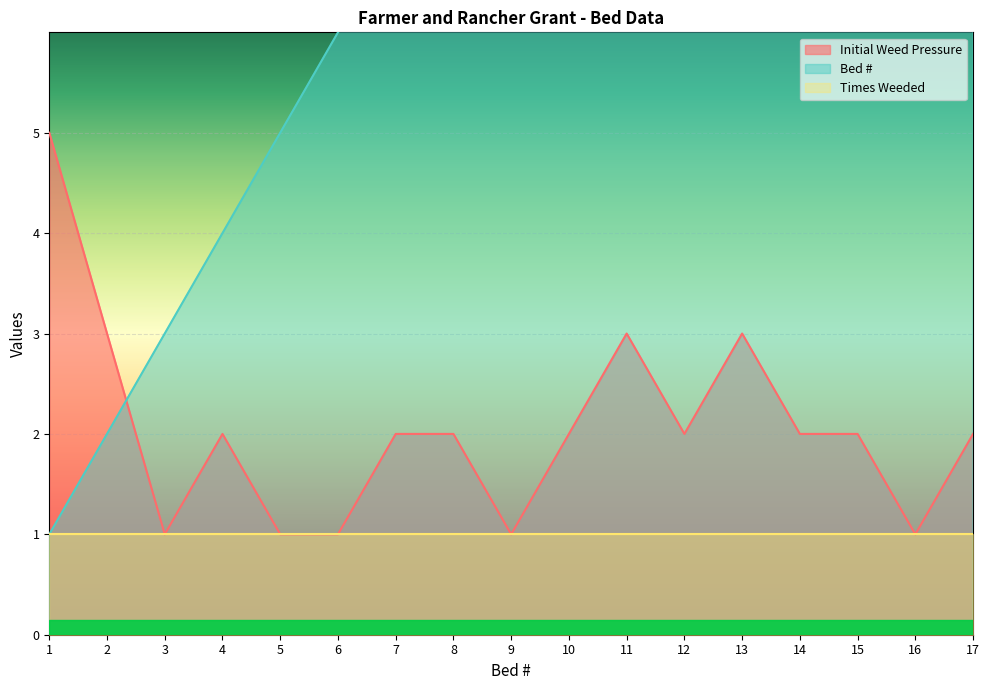

The Initial Weed Pressure series shows 2 at 14. True or false?

True